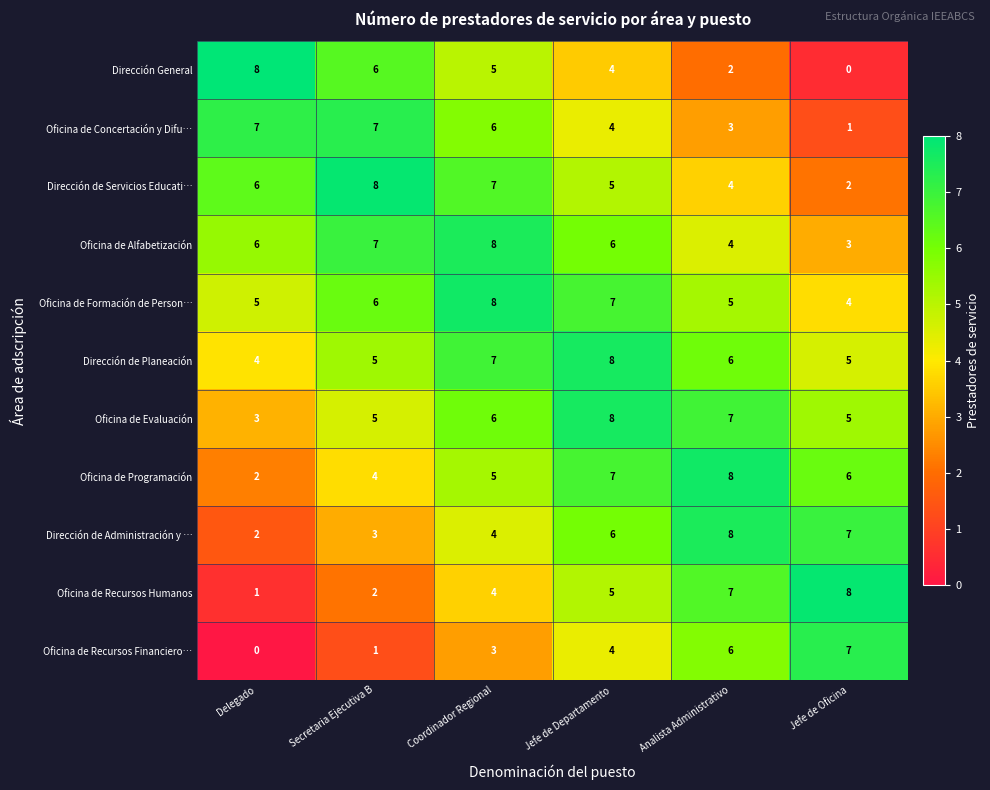

What is the difference between the highest and lowest values at Secretaria Ejecutiva B?

7